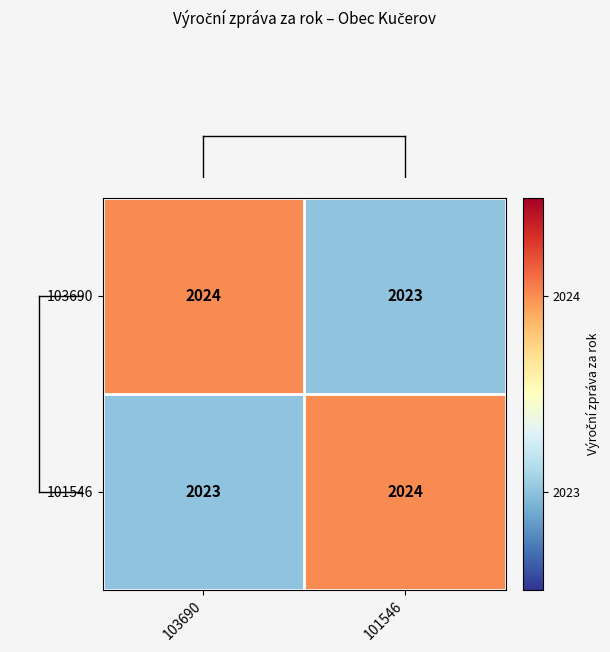

What is the spread (max minus min) of values at 103690?

1